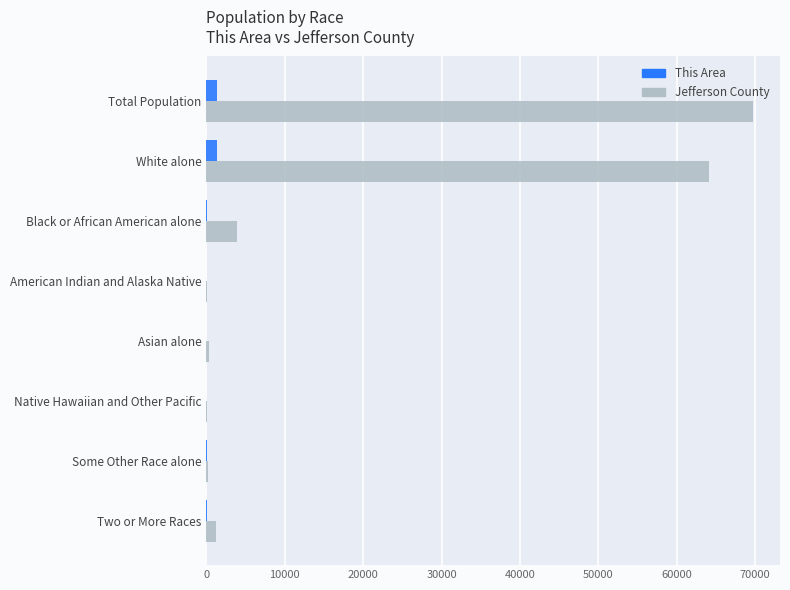

Which series changed the most between White alone and Two or More Races?

Jefferson County